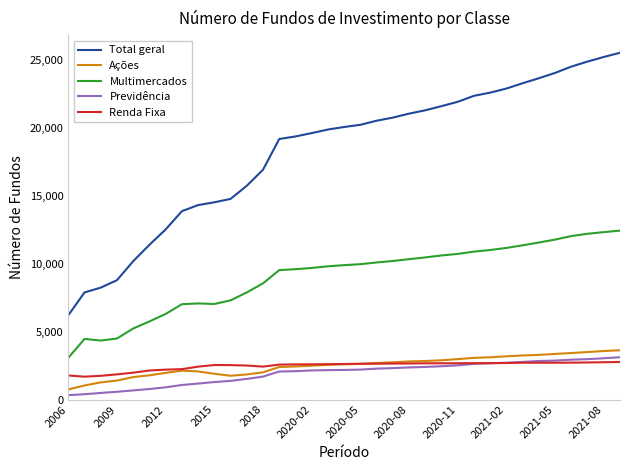

What is the maximum value for Total geral?

25560